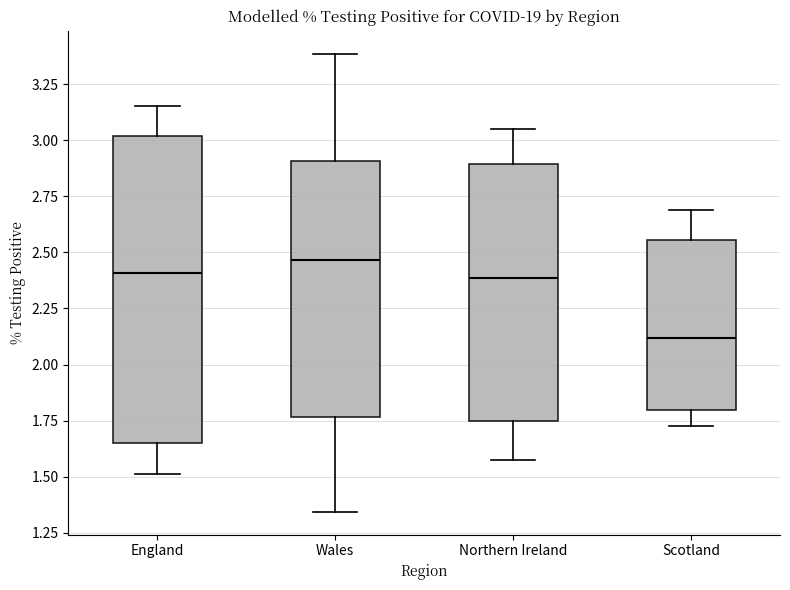

Which box has the lowest median line?

Scotland